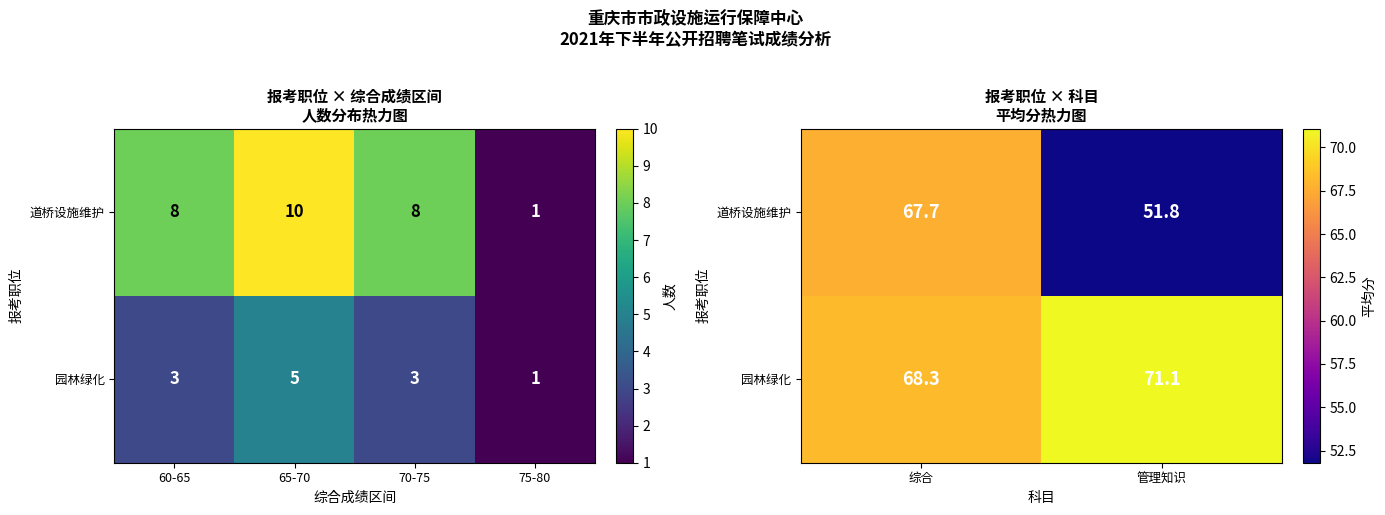

Count the number of categories in the chart.

2